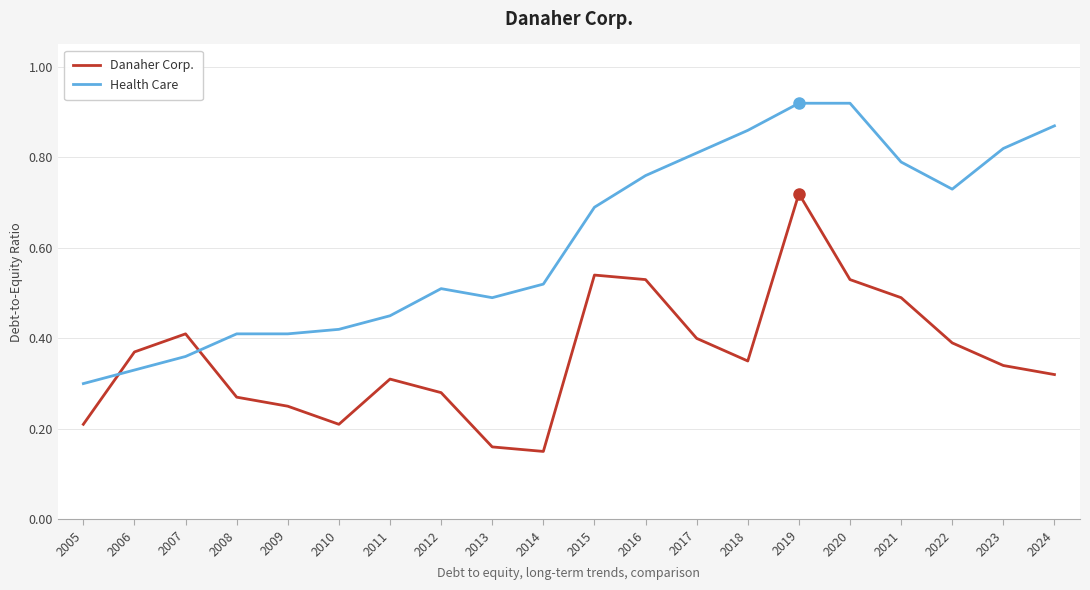

Which series changed the most between 2012 and 2020?

Health Care